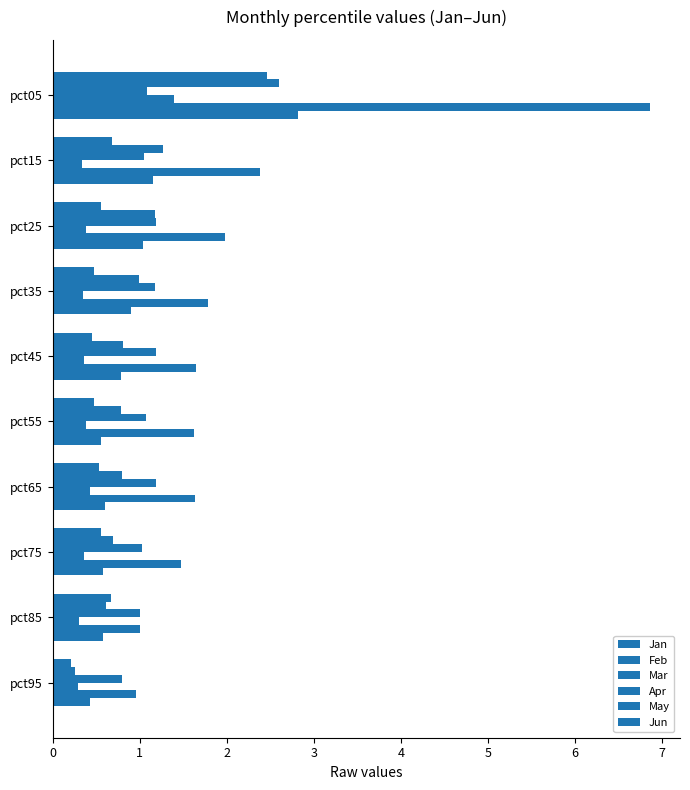

Reading left to right, extract all data points from this chart.

Jan: 2.5	0.7	0.6	0.5	0.4	0.5	0.5	0.6	0.7	0.2
Feb: 2.6	1.3	1.2	1.0	0.8	0.8	0.8	0.7	0.6	0.3
Mar: 1.1	1.1	1.2	1.2	1.2	1.1	1.2	1.0	1.0	0.8
Apr: 1.4	0.3	0.4	0.3	0.4	0.4	0.4	0.4	0.3	0.3
May: 6.9	2.4	2.0	1.8	1.7	1.6	1.6	1.5	1.0	1.0
Jun: 2.8	1.2	1.0	0.9	0.8	0.6	0.6	0.6	0.6	0.4